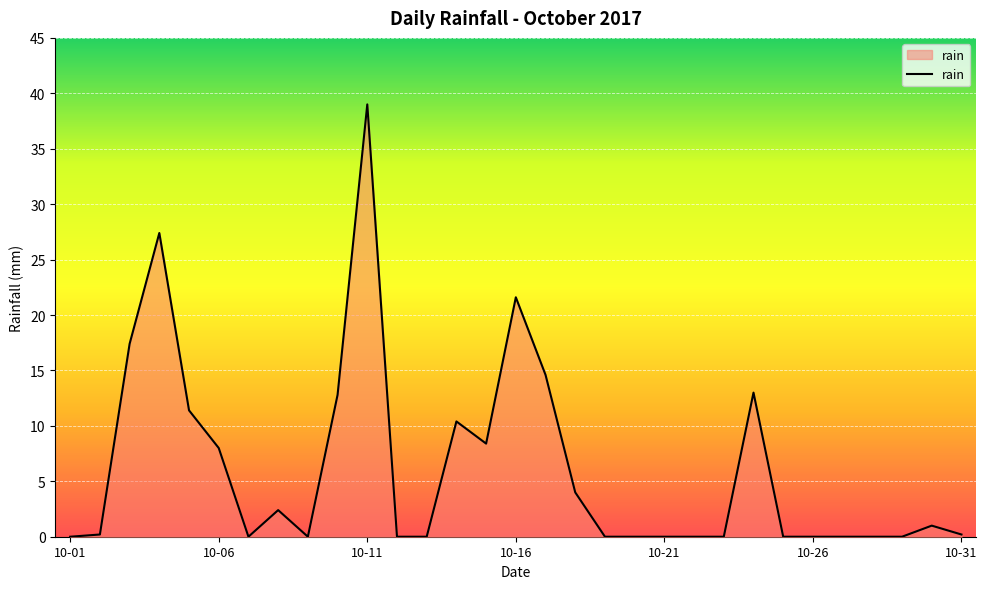

What is the difference between the maximum and minimum values?

39.0